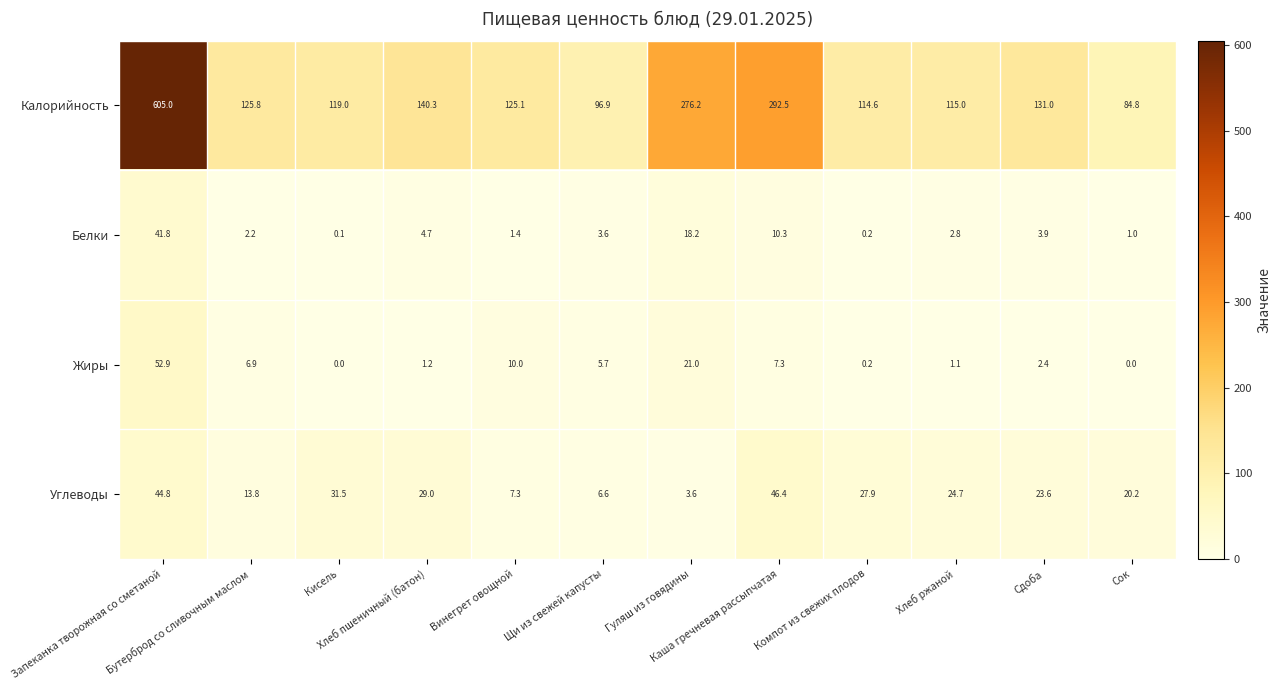

What is the sum of all Углеводы values?

279.4